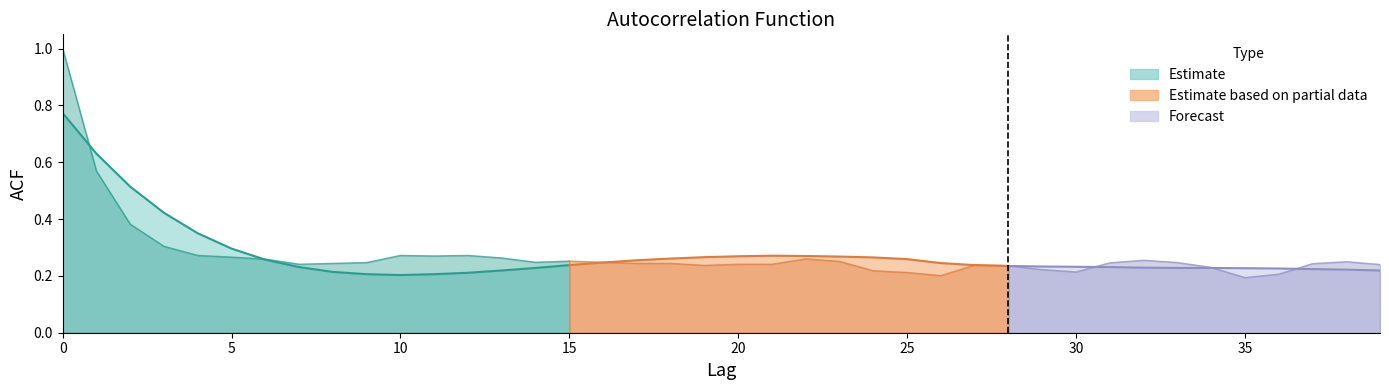

At which category does the data reach its first local valley?

10